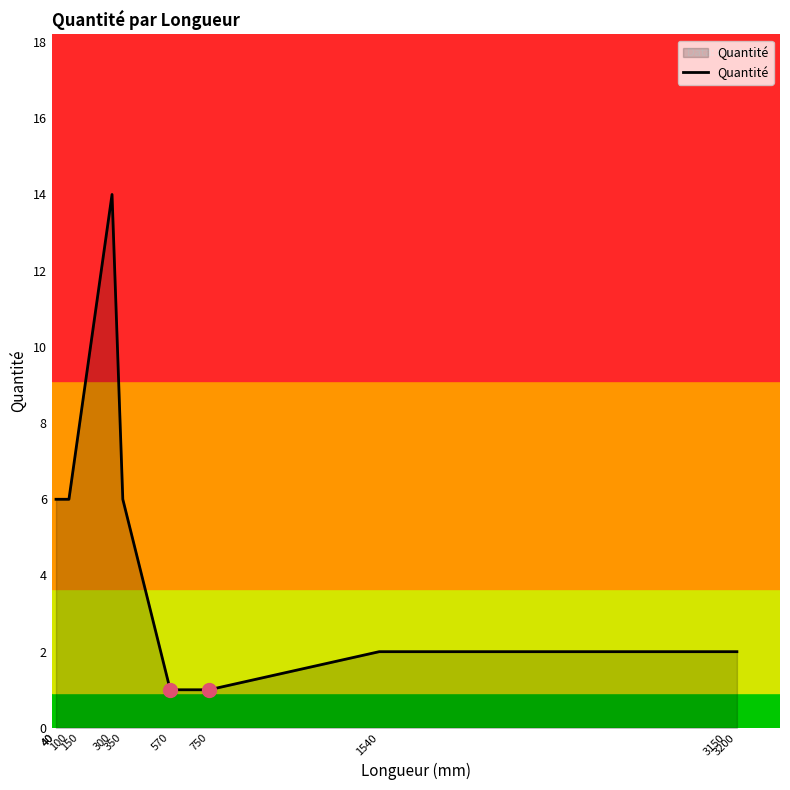

True or false: the data shows 6 at 350.

True